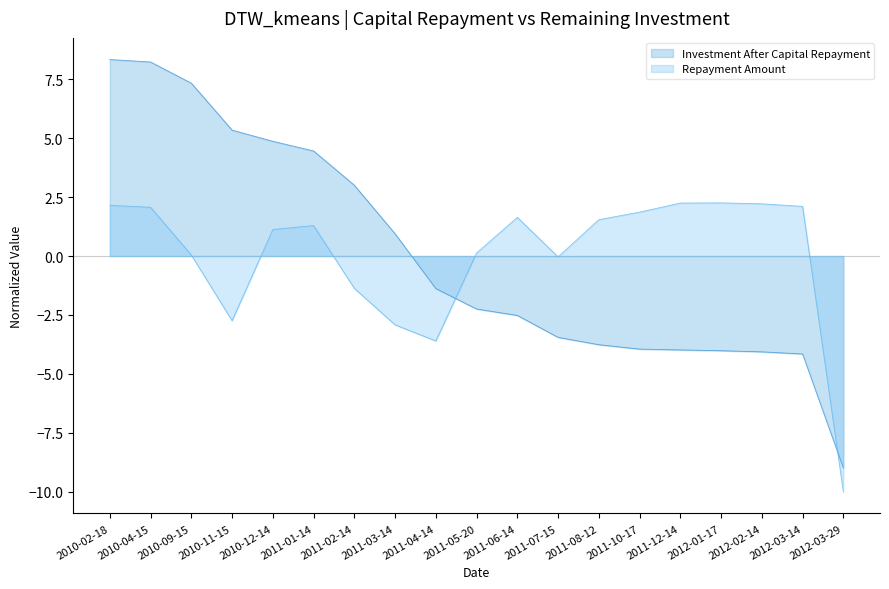

Reading left to right, extract all data points from this chart.

Investment After Capital Repayment: 2010-02-18=8.3	2010-04-15=8.2	2010-09-15=7.3	2010-11-15=5.3	2010-12-14=4.9	2011-01-14=4.5	2011-02-14=3.0	2011-03-14=0.9	2011-04-14=-1.4	2011-05-20=-2.2	2011-06-14=-2.5	2011-07-15=-3.5	2011-08-12=-3.8	2011-10-17=-3.9	2011-12-14=-4.0	2012-01-17=-4.0	2012-02-14=-4.1	2012-03-14=-4.2	2012-03-29=-9.0
Repayment Amount: 2010-02-18=2.2	2010-04-15=2.1	2010-09-15=0.0	2010-11-15=-2.7	2010-12-14=1.1	2011-01-14=1.3	2011-02-14=-1.4	2011-03-14=-2.9	2011-04-14=-3.6	2011-05-20=0.1	2011-06-14=1.6	2011-07-15=-0.0	2011-08-12=1.5	2011-10-17=1.9	2011-12-14=2.2	2012-01-17=2.3	2012-02-14=2.2	2012-03-14=2.1	2012-03-29=-10.0